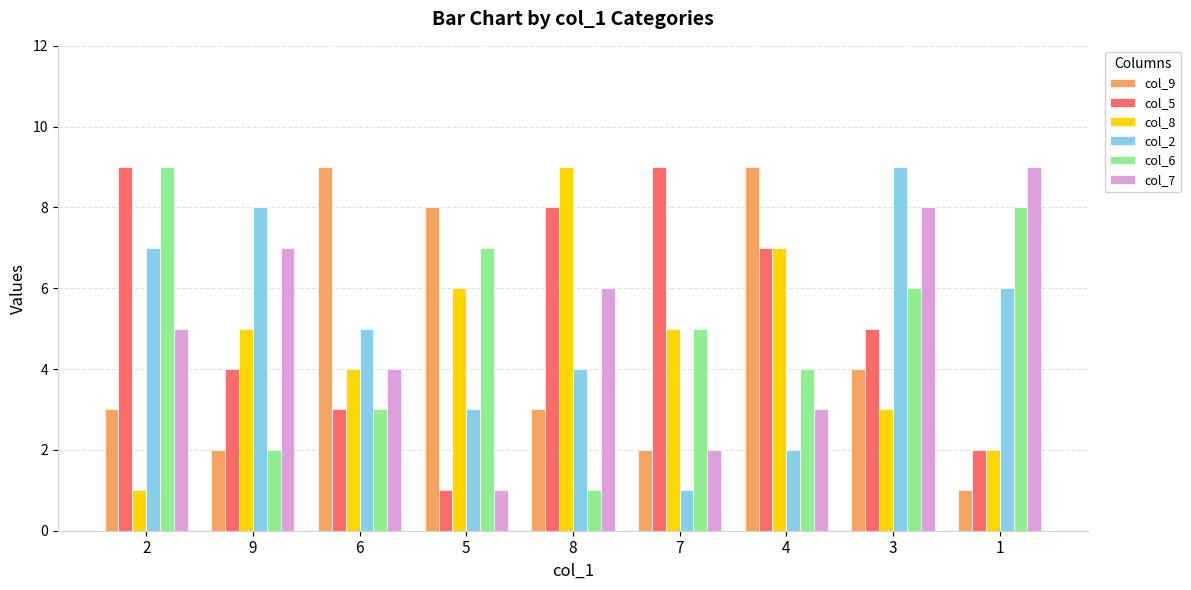

What is the greatest value displayed?

9